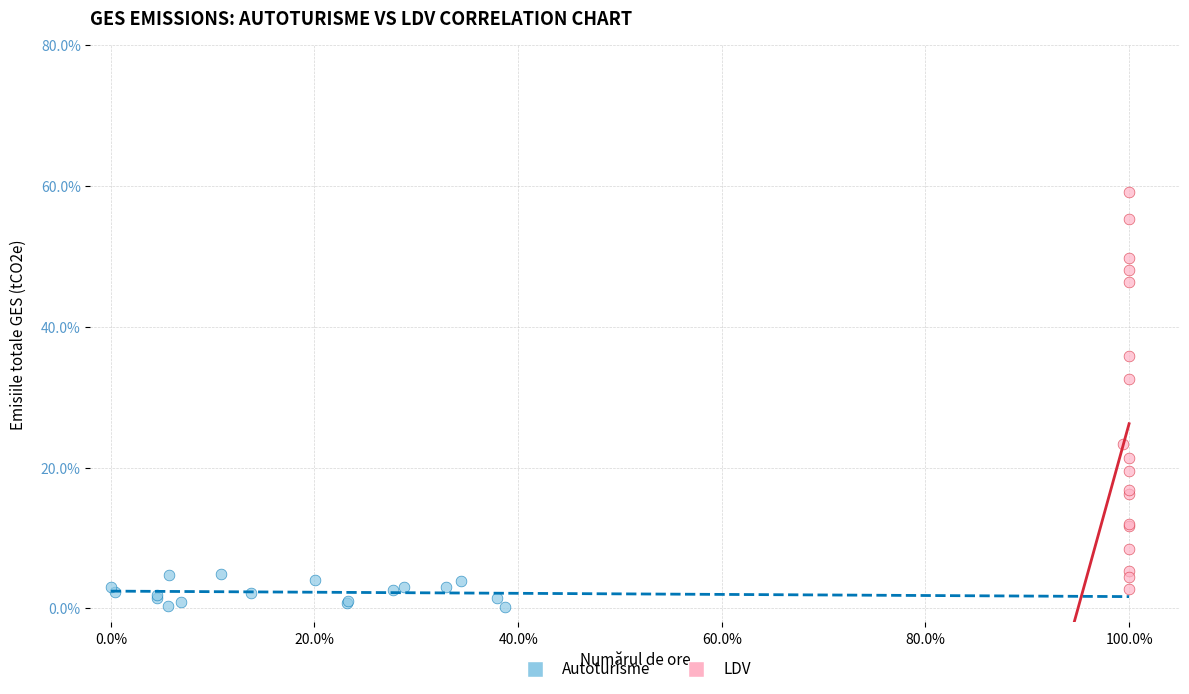

Which series has the largest Y range (max minus min)?

LDV